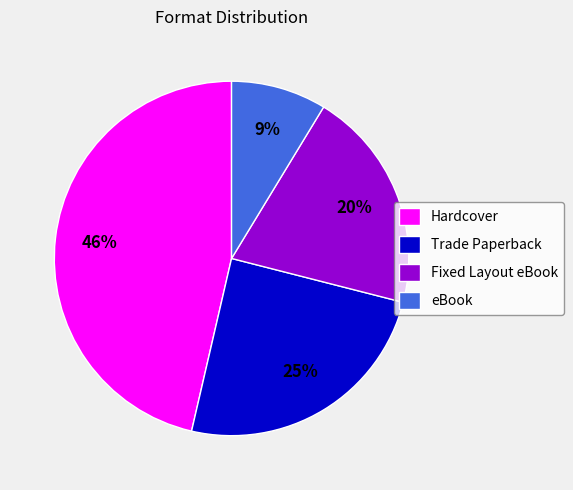

To the nearest percent, what is the average slice percentage?

25%